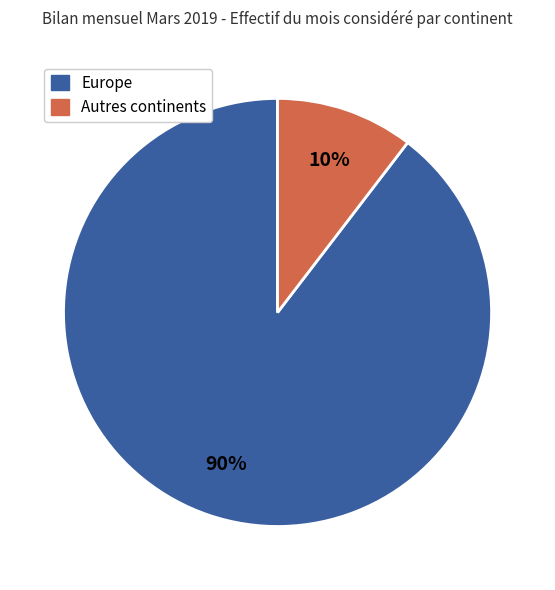

Does any single category account for the majority?

Yes